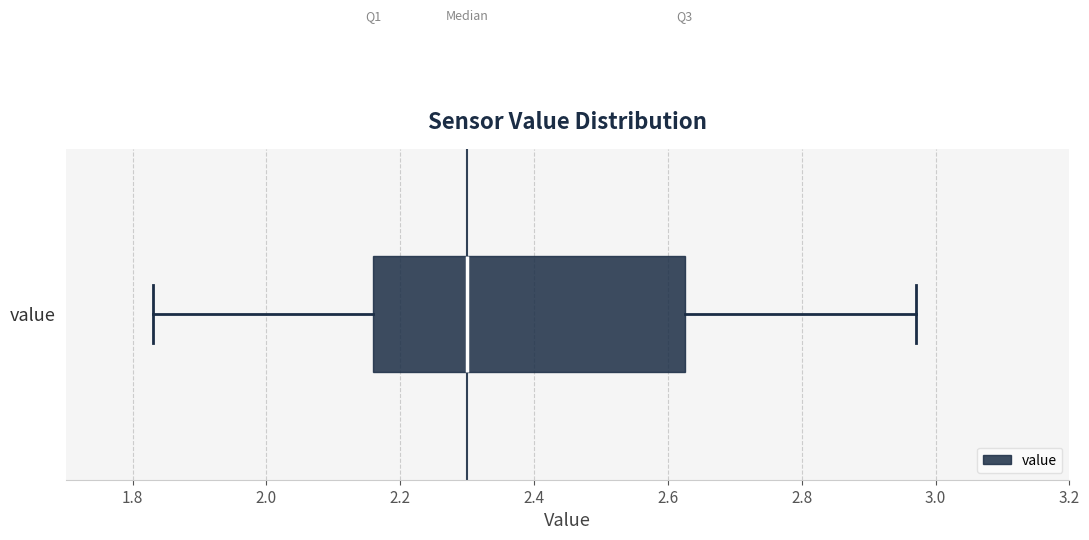

Transcribe this box plot: give where the median line is, the range the box spans, and where the two whiskers end, as read against the x-axis. The values are not printed on the chart, so give them approximately, as read against the axis.

median 2.30, box 2.16 to 2.62, whiskers 1.84 to 2.98